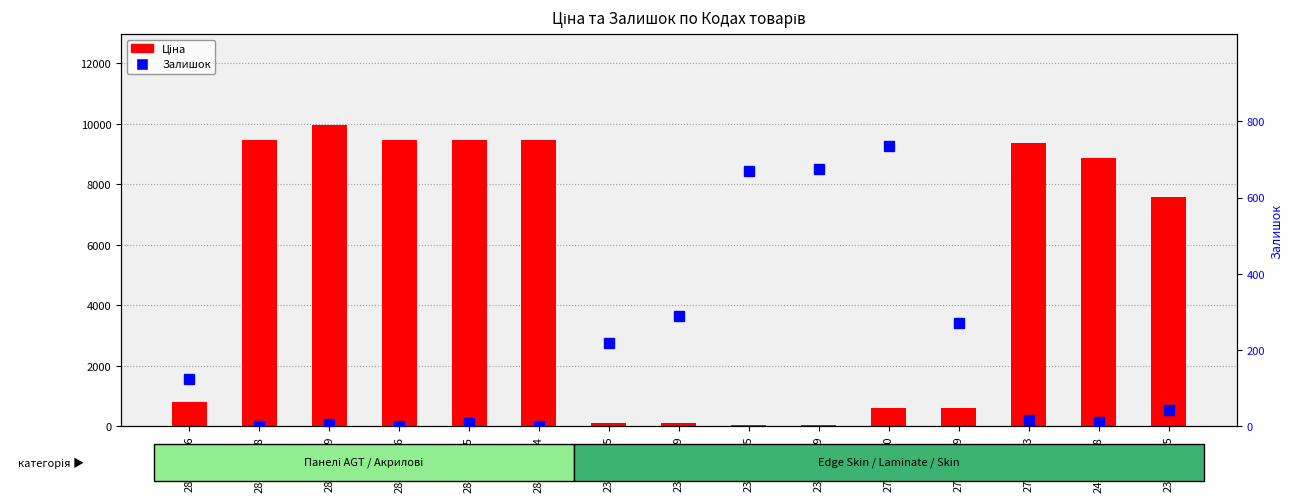

True or false: Залишок has a value of 290.0 at 239772179.

True